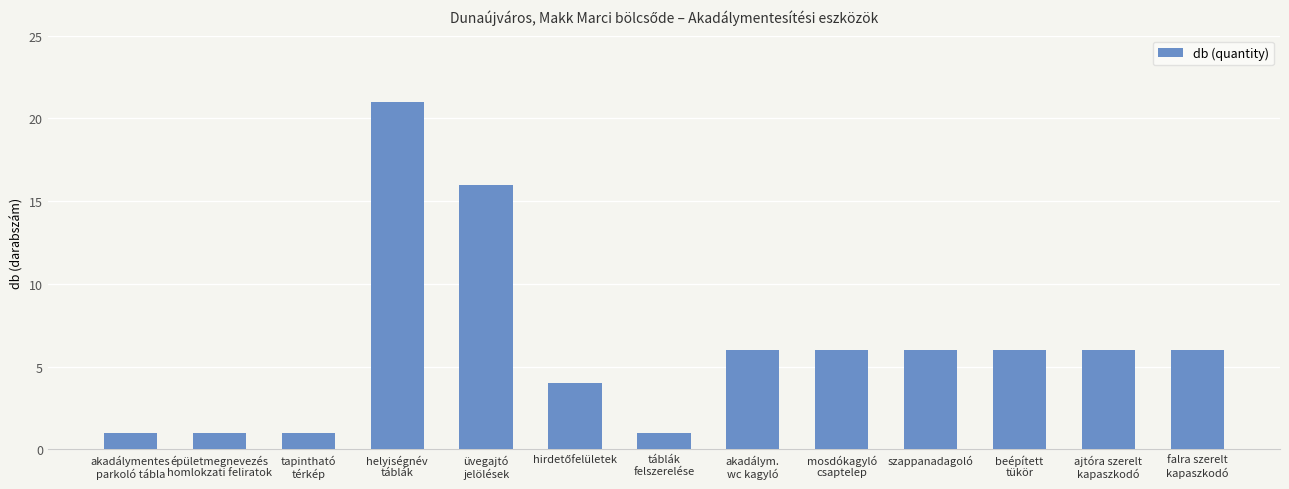

What is the difference between the maximum and minimum values?

20